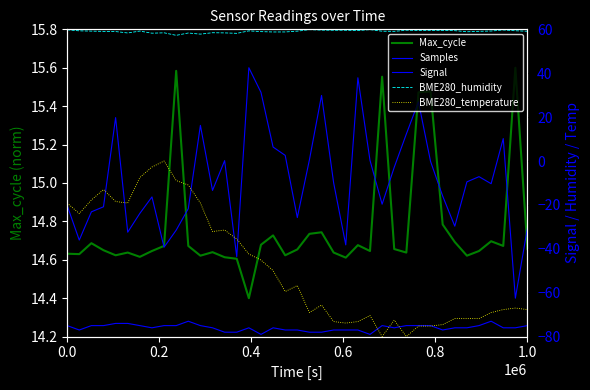

The value of BME280_temperature at 1.0 is -67.7. True or false?

True